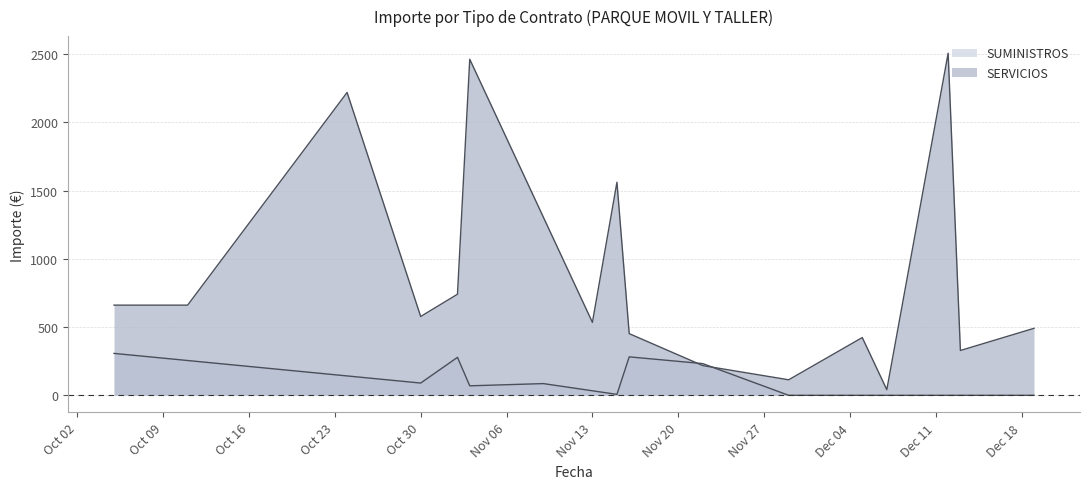

Does the chart have visible grid lines?

Yes